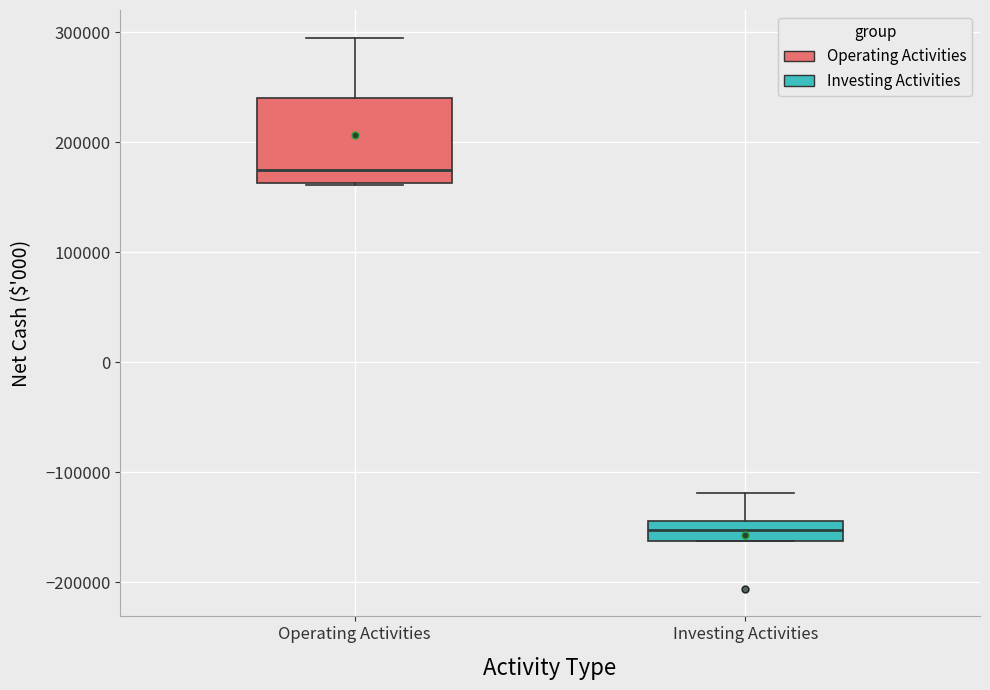

Where does the upper whisker of the box for Operating Activities end on the y-axis? The values are not printed on the chart, so give them approximately, as read against the axis.

300000